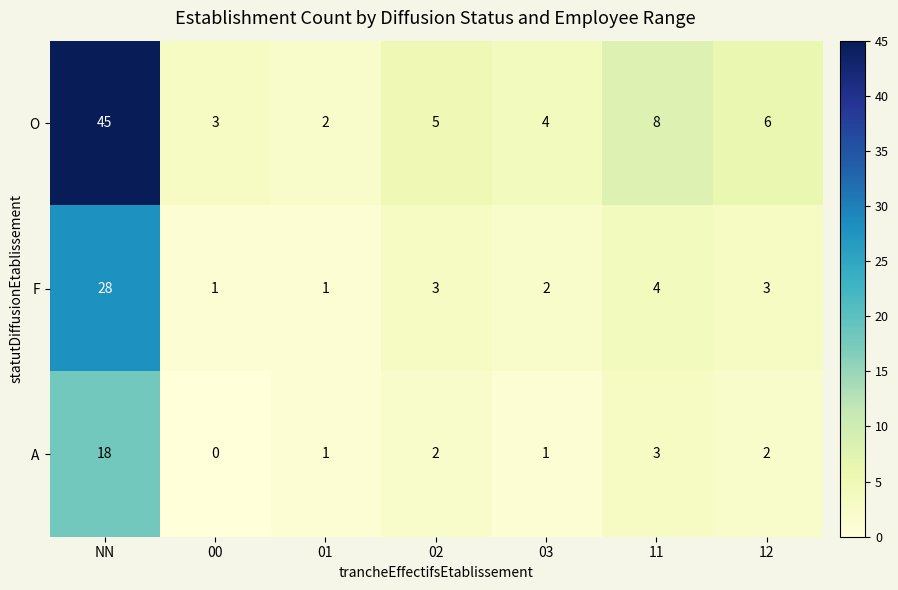

The A series shows 0 at 00. True or false?

True